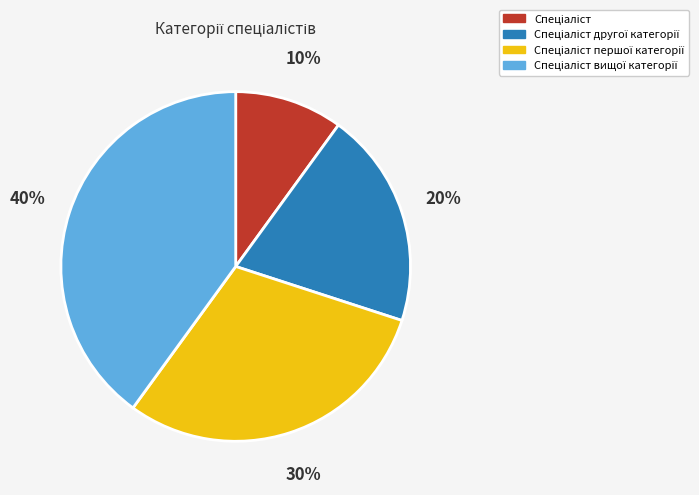

To the nearest percent, what is the average slice percentage?

25%